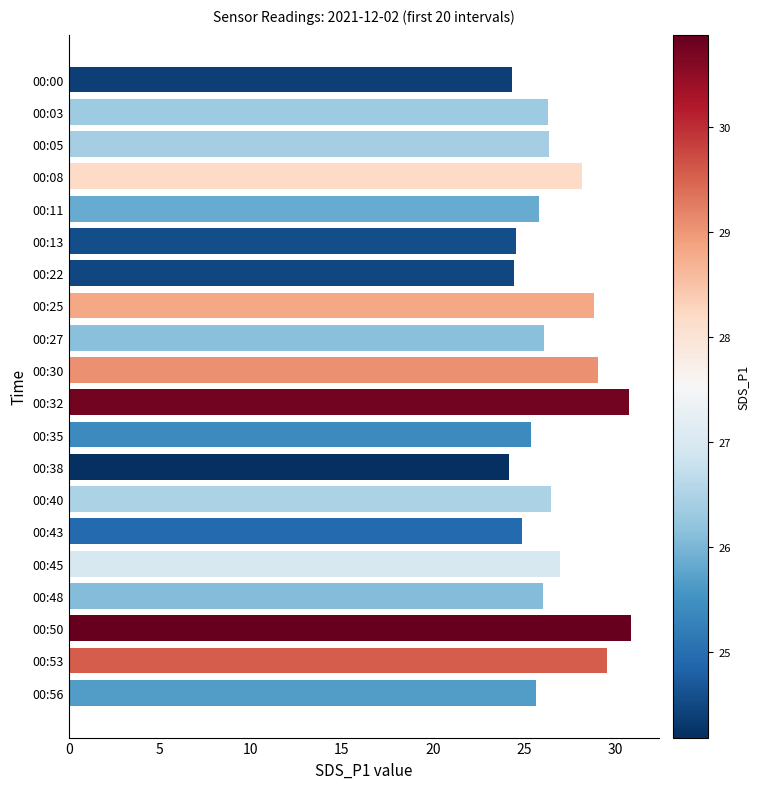

Approximately how many times larger is the value at 00:05 compared to 00:43?

1.1